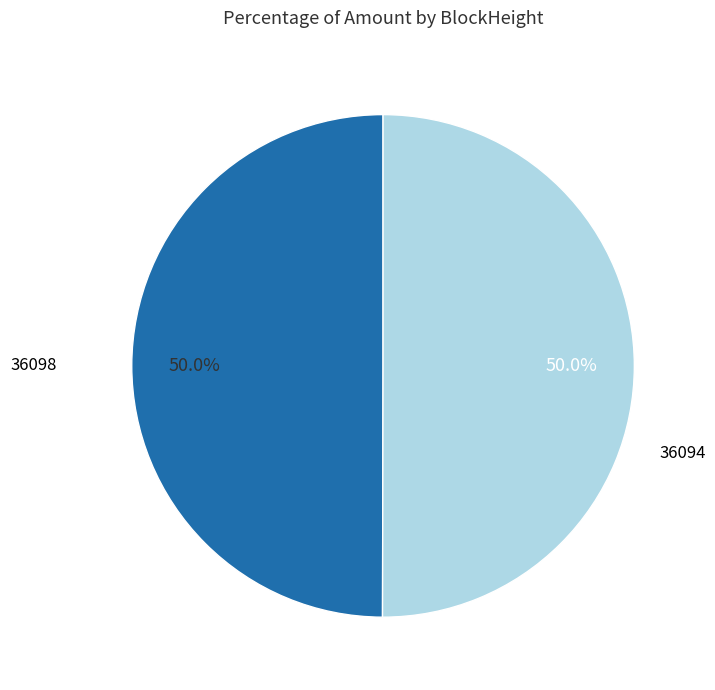

Approximately how many times larger is the value at 36098 compared to 36094?

1.0